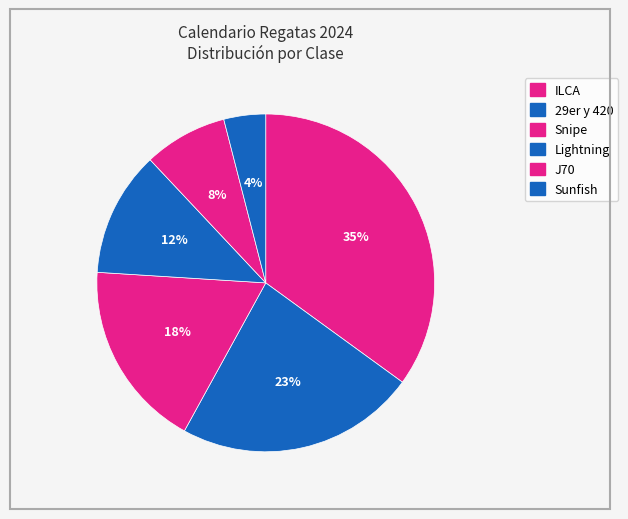

How many slices are in this pie chart?

6